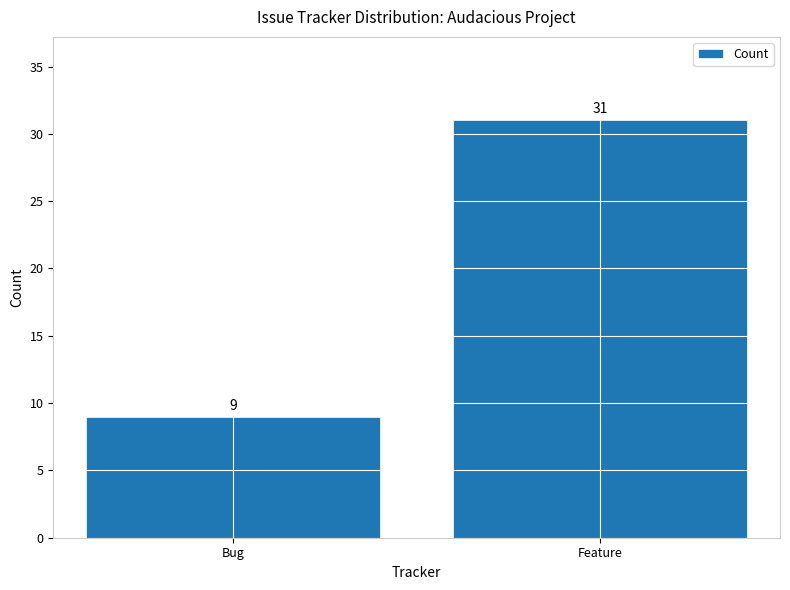

What is the change in value from Bug to Feature?

+22